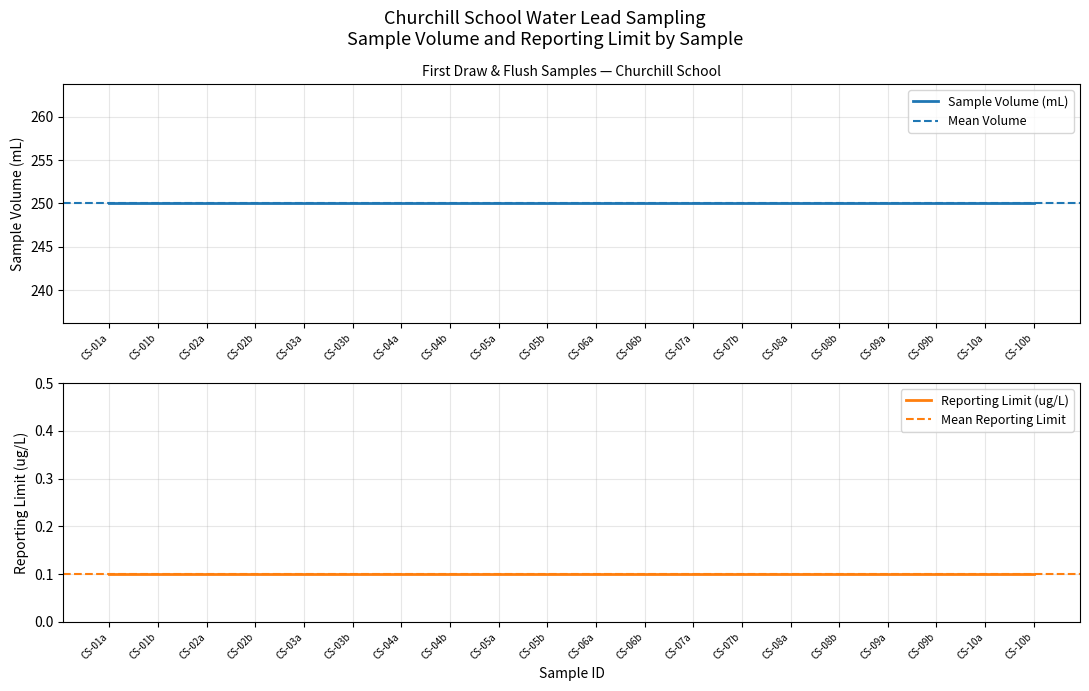

Which series has the largest range (max minus min)?

Sample Volume (mL)